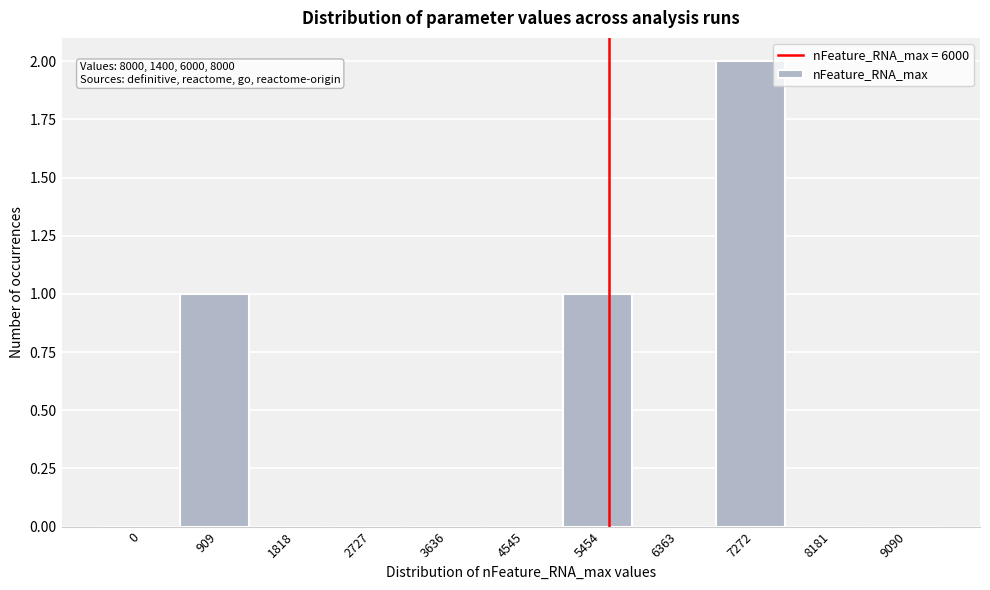

Reading left to right, extract all data points from this chart.

0=0	909=1	1818=0	2727=0	3636=0	4545=0	5454=1	6363=0	7272=2	8181=0	9090=0